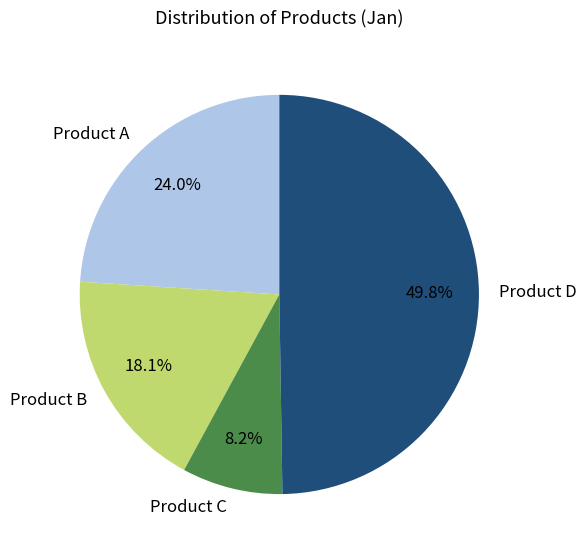

Rank the categories by value from lowest to highest.

Product C, Product B, Product A, Product D